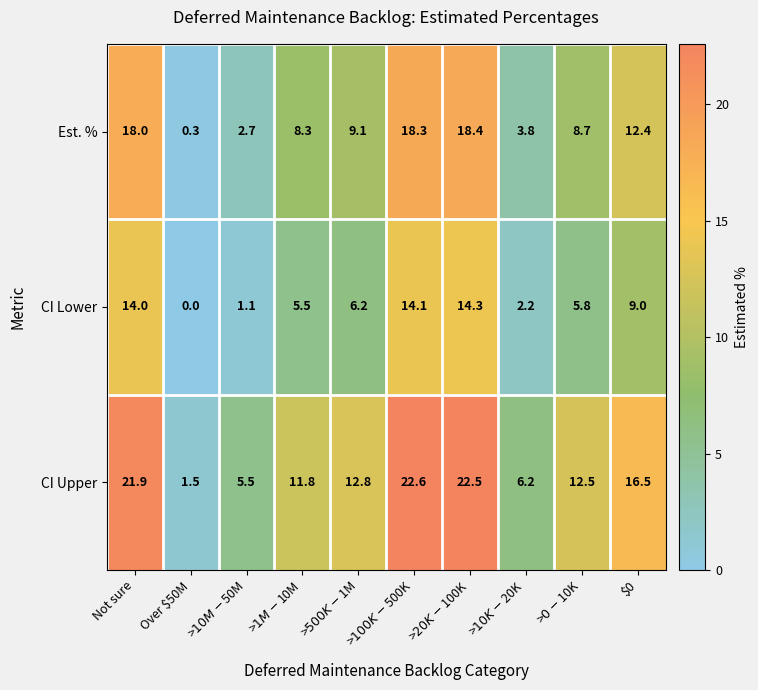

What is the spread (max minus min) of values at $0?

7.5